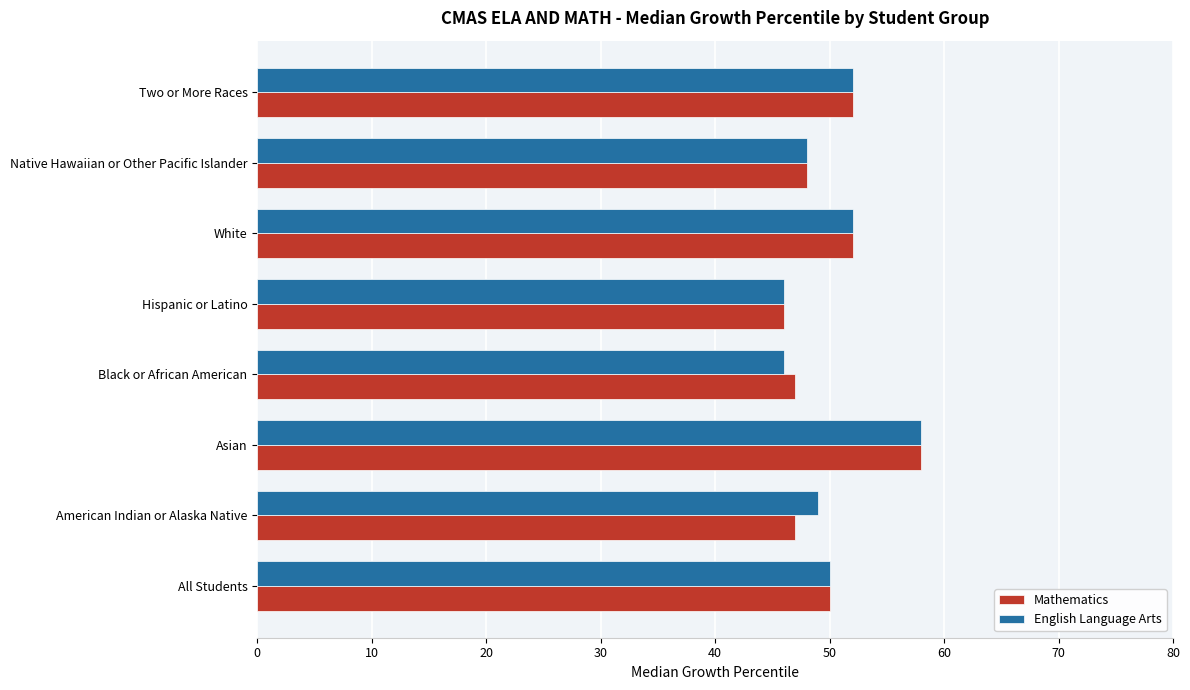

Which category has the highest value across all series?

Asian